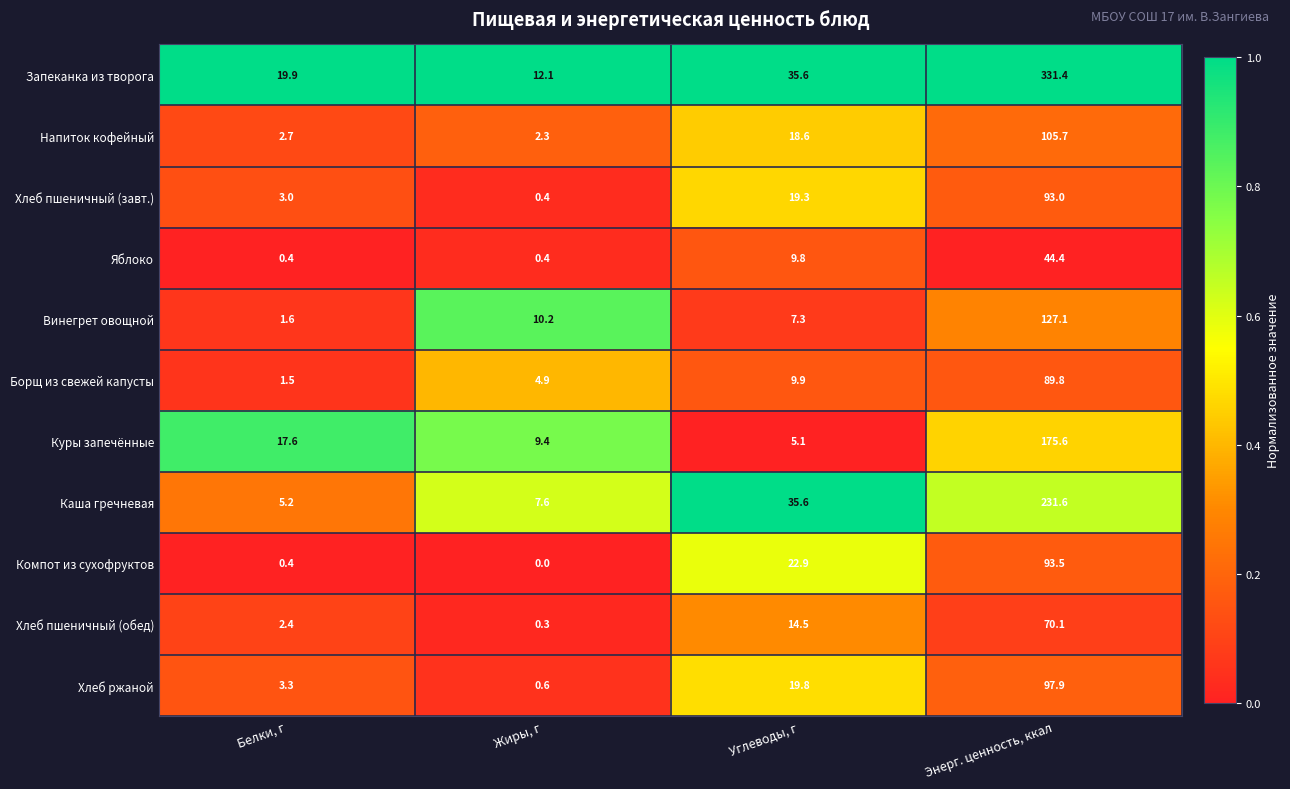

What is the approximate value of Борщ из свежей капусты at Белки, г?

1.5